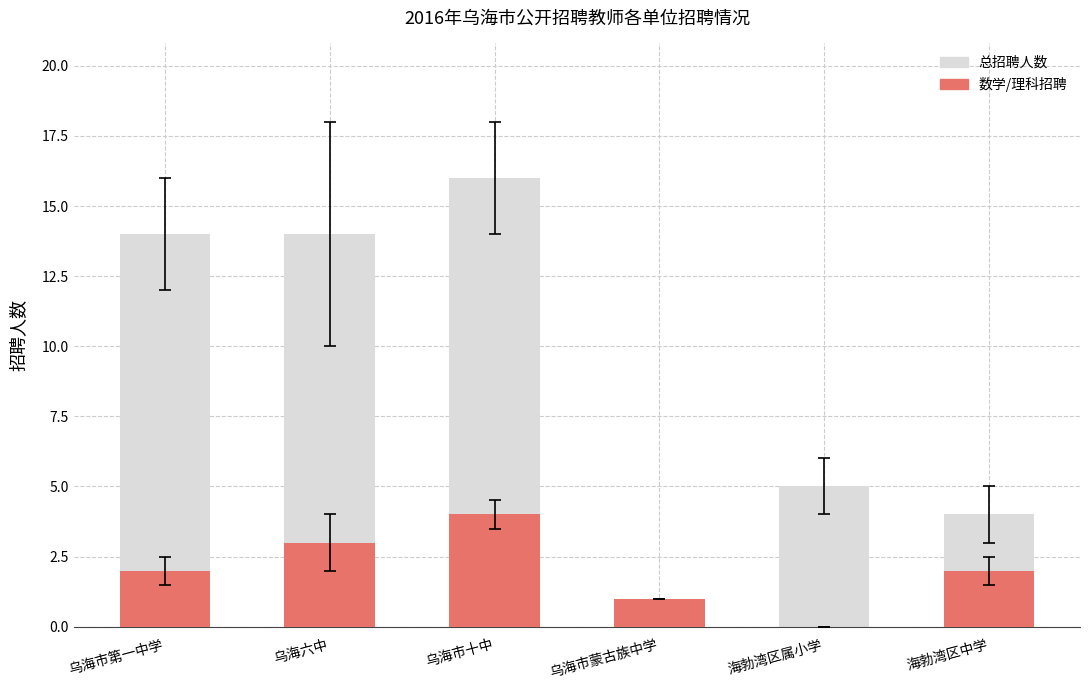

Which series has the widest spread of values?

总招聘人数